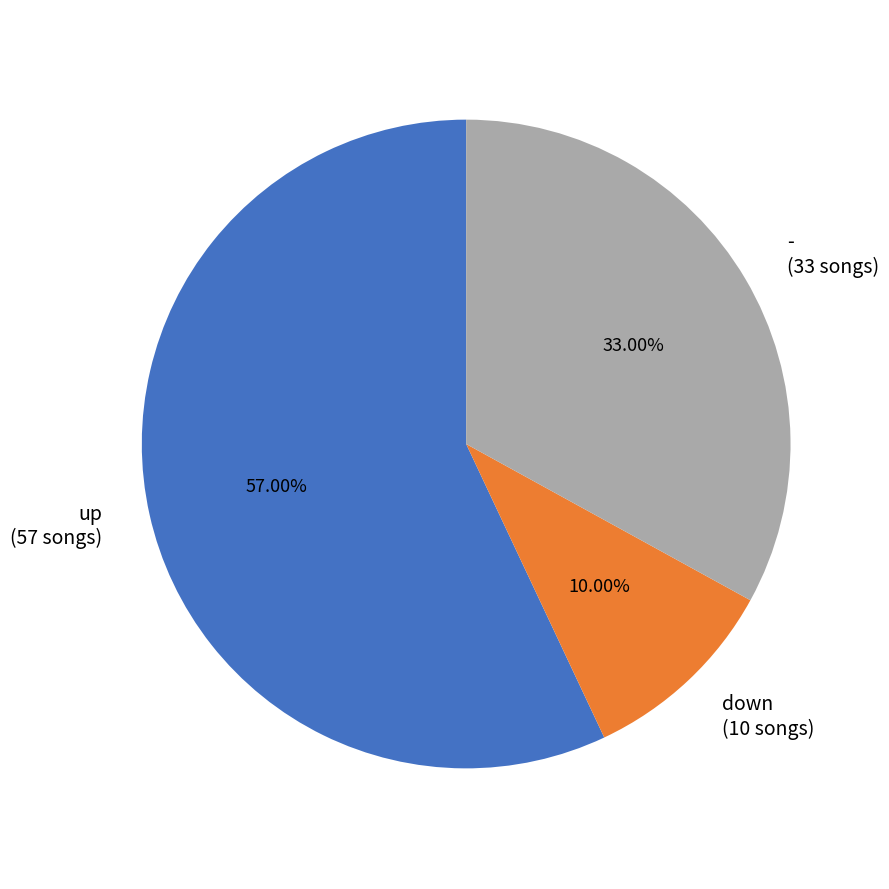

Combined, what portion of the pie is up and -?

90.0%